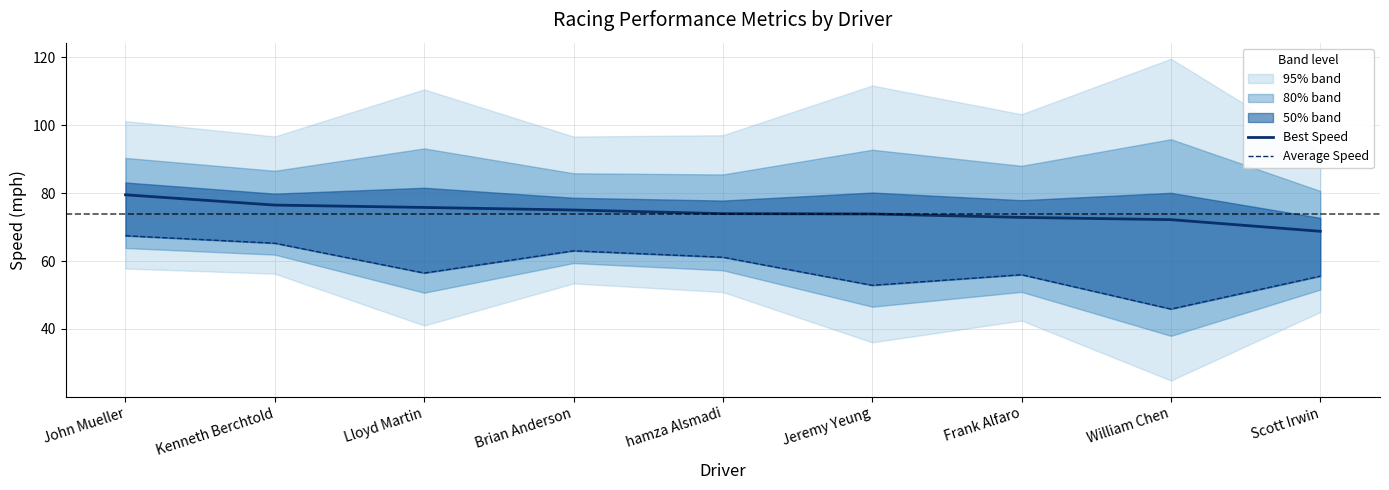

What is the average value of the Best Speed series?

74.3